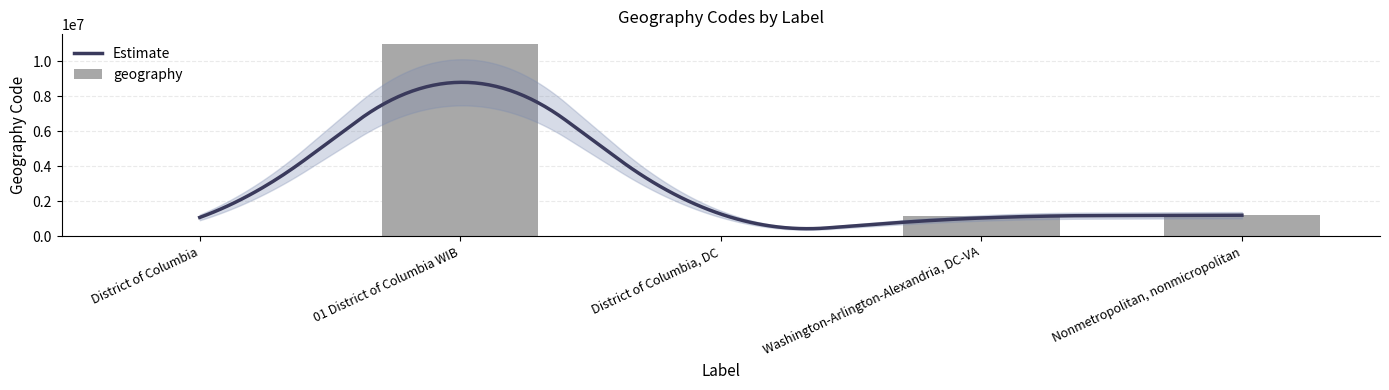

Rank the categories by value from highest to lowest.

01 District of Columbia WIB, Nonmetropolitan, nonmicropolitan, Washington-Arlington-Alexandria, DC-VA, District of Columbia, DC, District of Columbia